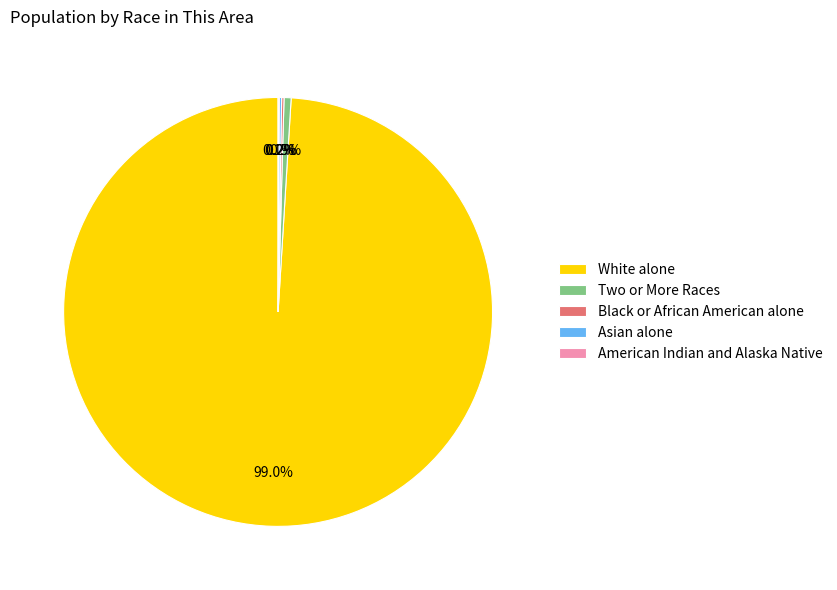

What is the largest slice in the pie chart?

White alone